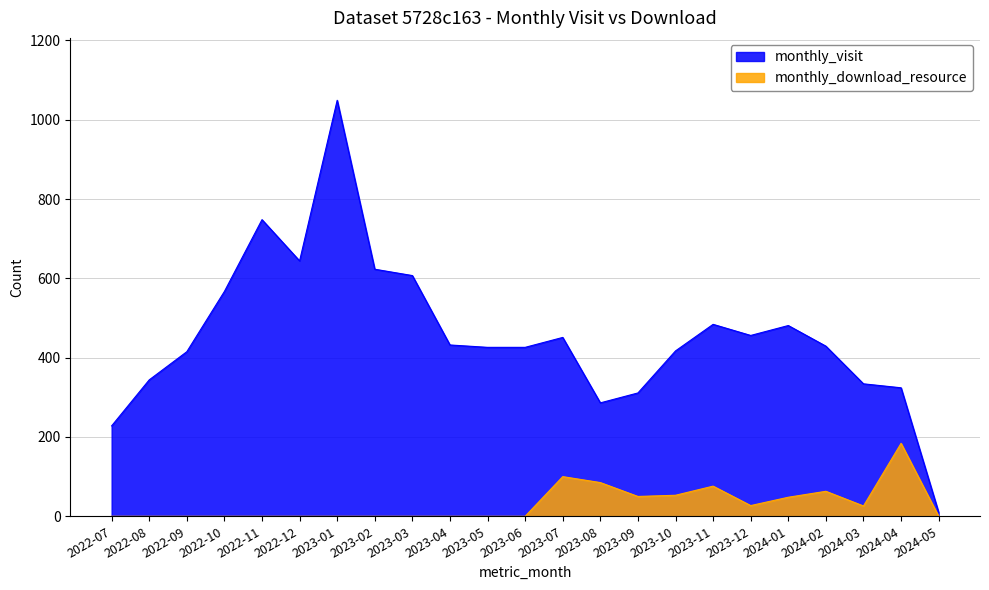

Where does the monthly_visit series first go above 429?

2022-10